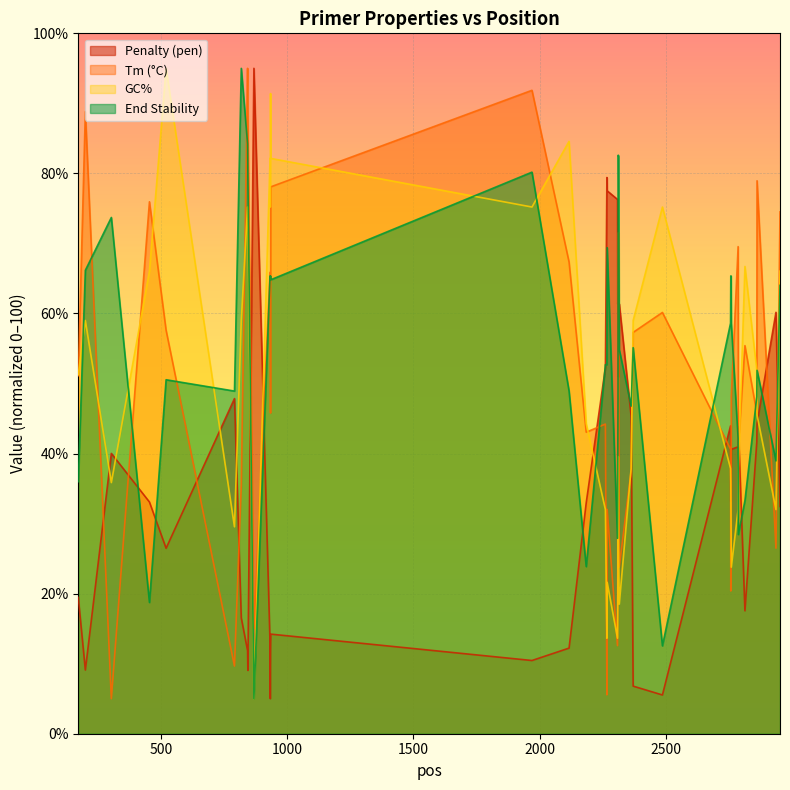

What is the smallest value displayed?

5.0